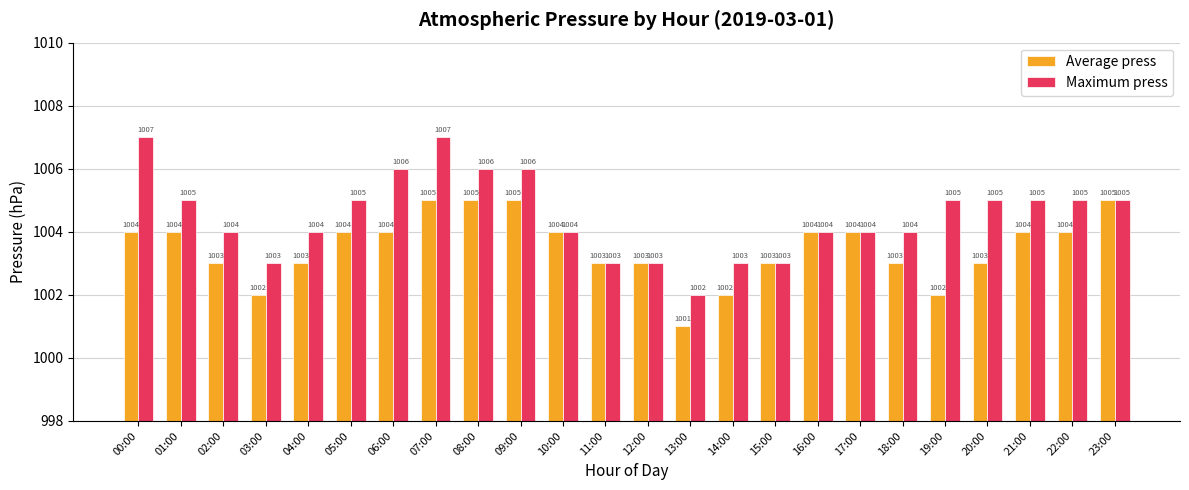

What is the sum of the Maximum press values at 07:00 and 09:00?

2013